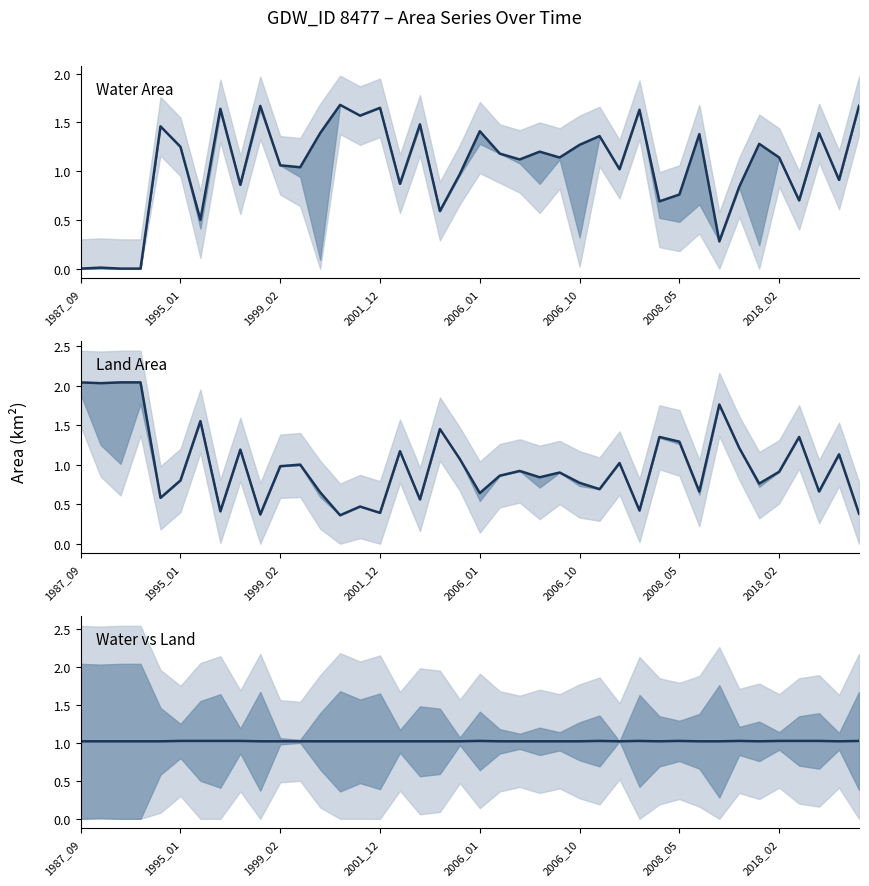

Reading left to right, extract all data points from this chart.

Water Area: 0.0	0.0	0.0	0.0	1.5	1.2	0.5	1.6	0.9	1.7	1.1	1.0	1.4	1.7	1.6	1.6	0.9	1.5	0.6	1.0	1.4	1.2	1.1	1.2	1.1	1.3	1.4	1.0	1.6	0.7	0.8	1.4	0.3	0.8	1.3	1.1	0.7	1.4	0.9	1.7
Land Area: 2.0	2.0	2.0	2.0	0.6	0.8	1.6	0.4	1.2	0.4	1.0	1.0	0.7	0.4	0.5	0.4	1.2	0.6	1.4	1.1	0.6	0.9	0.9	0.8	0.9	0.8	0.7	1.0	0.4	1.4	1.3	0.7	1.8	1.2	0.8	0.9	1.4	0.7	1.1	0.4
Water vs Land: 1.0	1.0	1.0	1.0	1.0	1.0	1.0	1.0	1.0	1.0	1.0	1.0	1.0	1.0	1.0	1.0	1.0	1.0	1.0	1.0	1.0	1.0	1.0	1.0	1.0	1.0	1.0	1.0	1.0	1.0	1.0	1.0	1.0	1.0	1.0	1.0	1.0	1.0	1.0	1.0